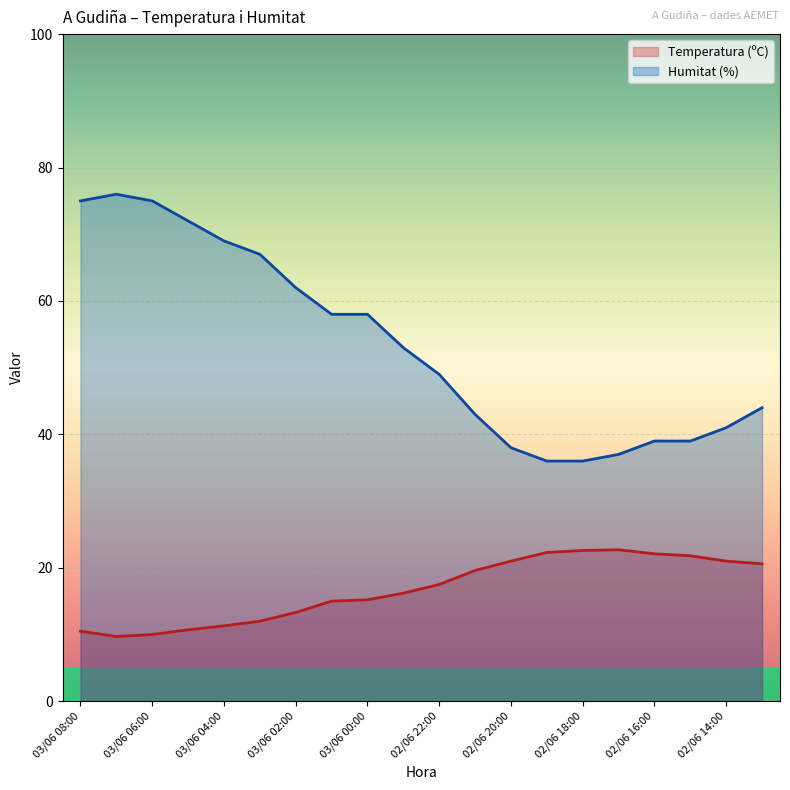

How many data points in Humitat (%) are less than 53?

10